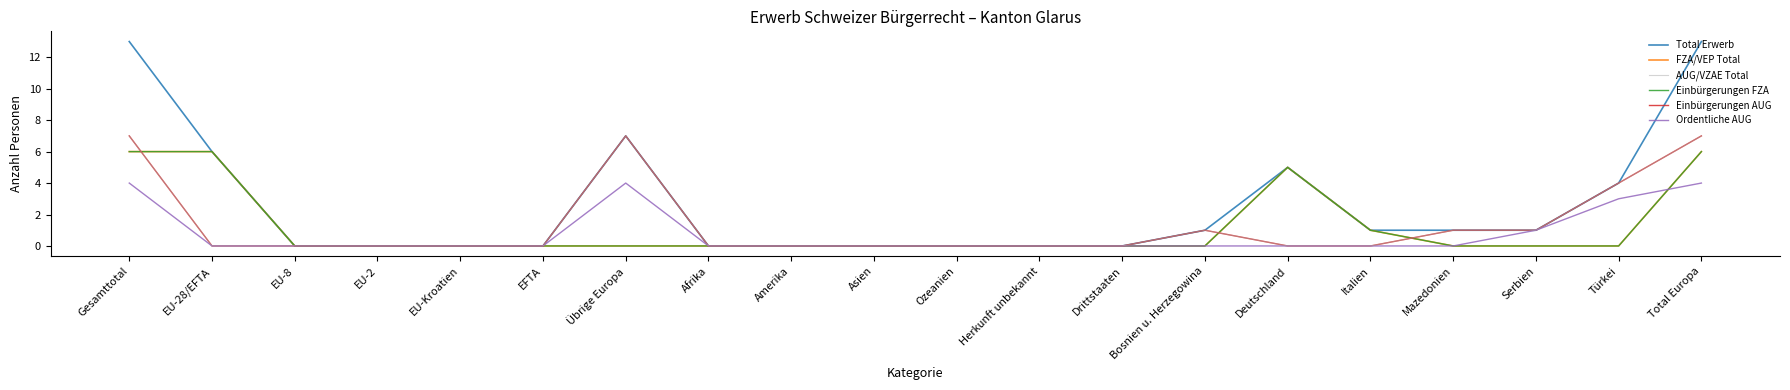

At which category is the sum across all series the highest?

Gesamttotal